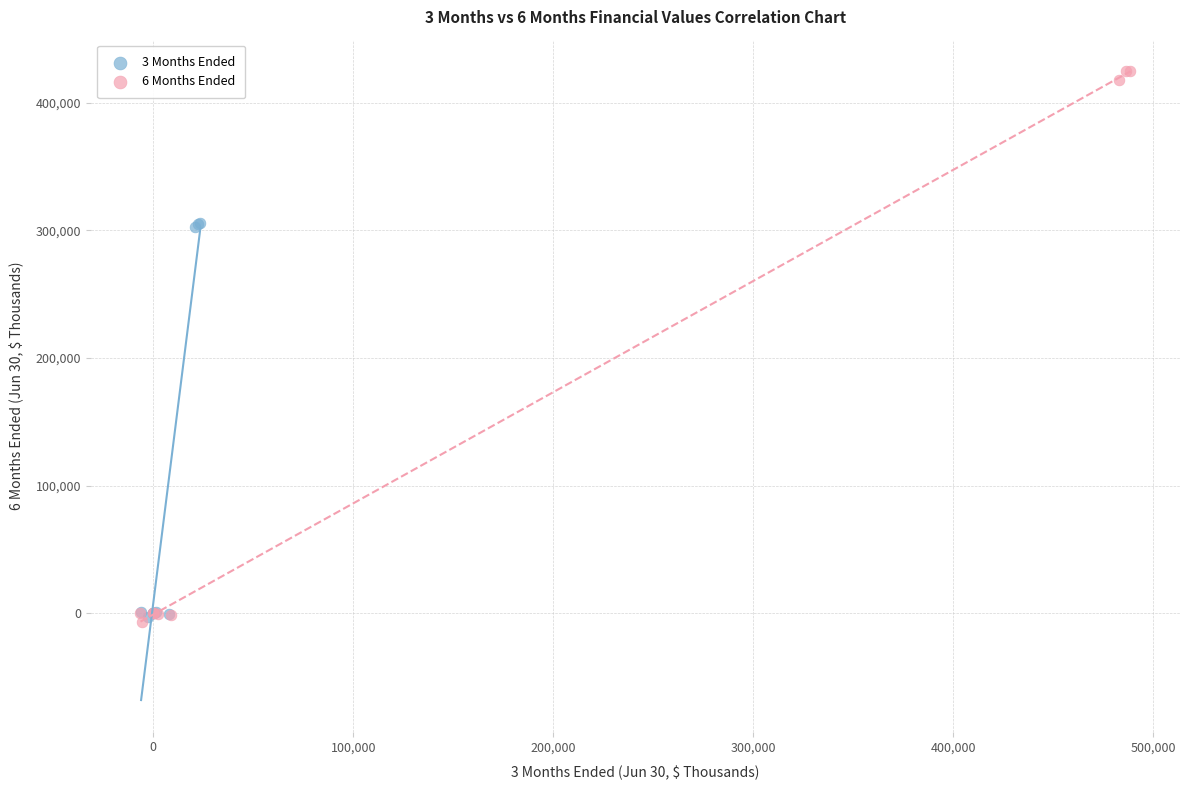

Which series has the largest Y range (max minus min)?

6 Months Ended